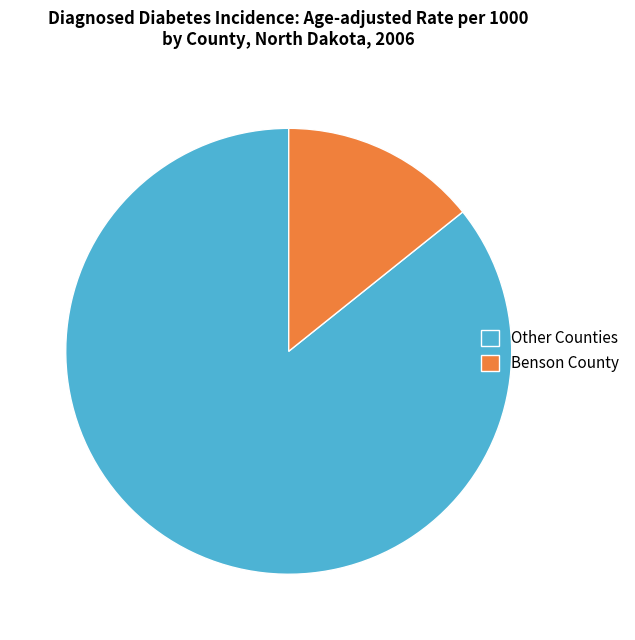

True or false: Other Counties accounts for 78% of the total.

False